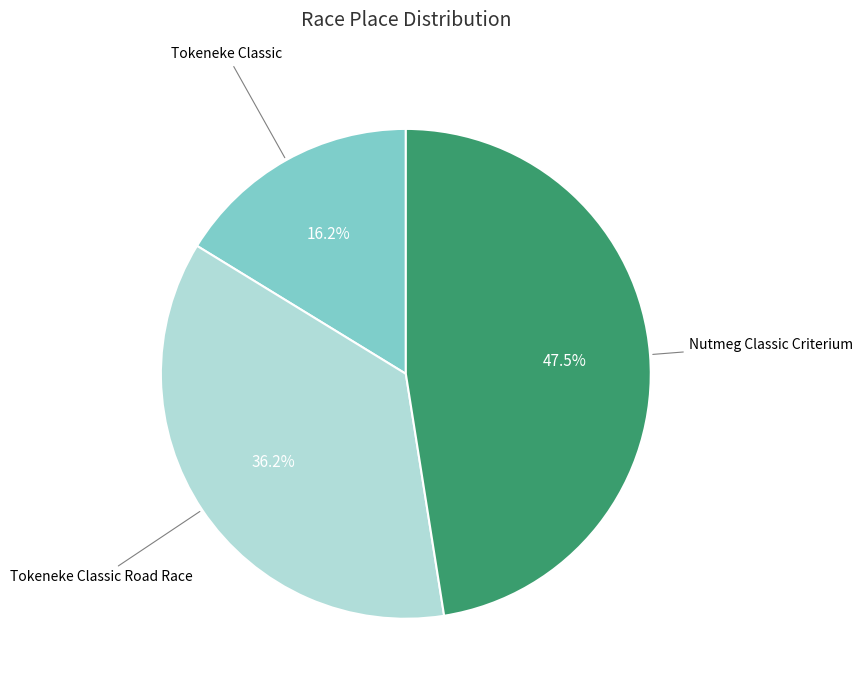

Does any single category account for the majority?

No